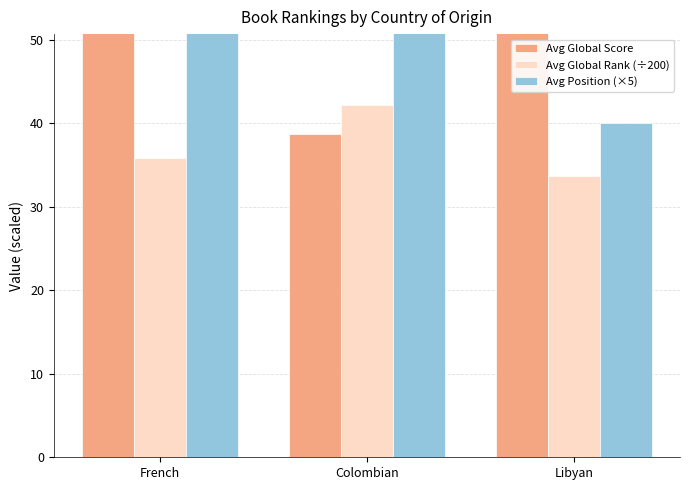

Where does the Avg Position (×5) series first go above 51?

French